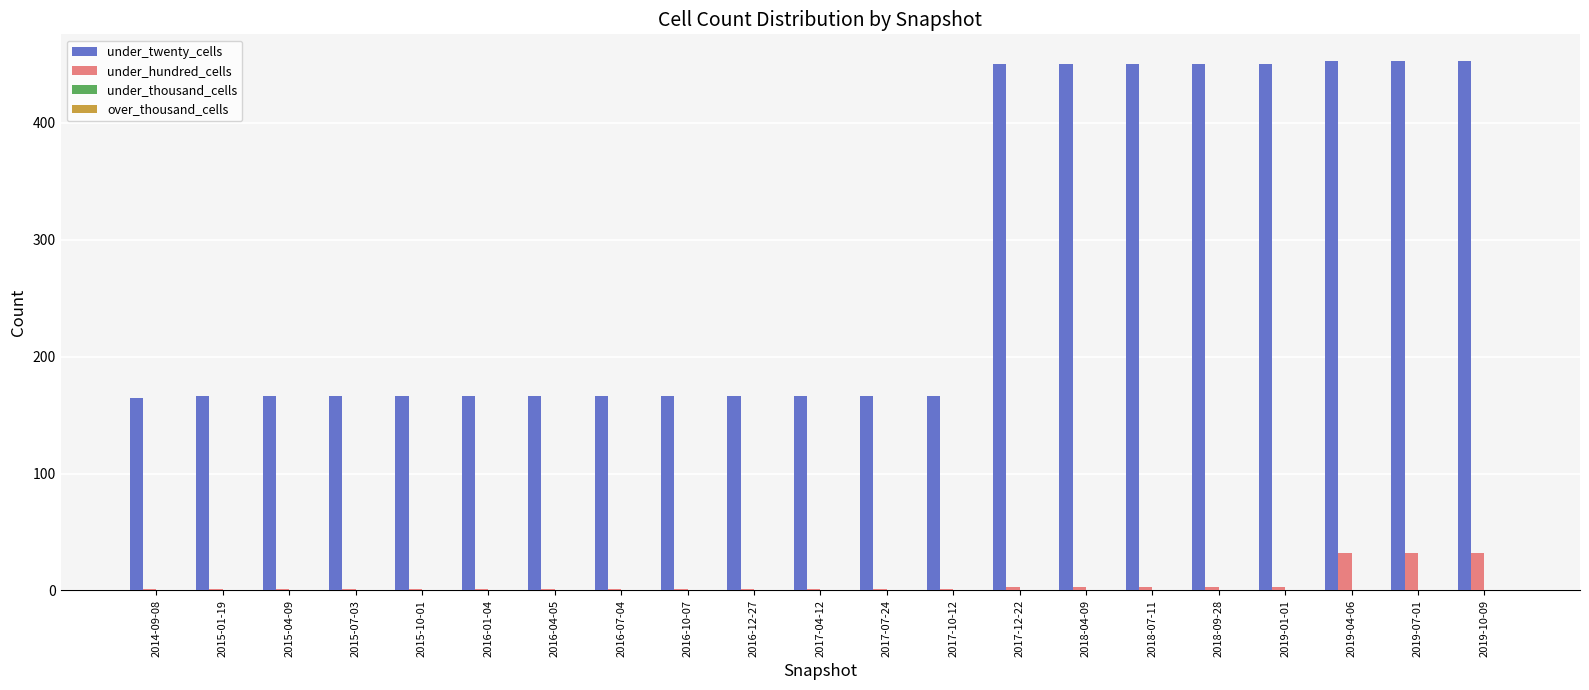

Are the bars horizontal?

No